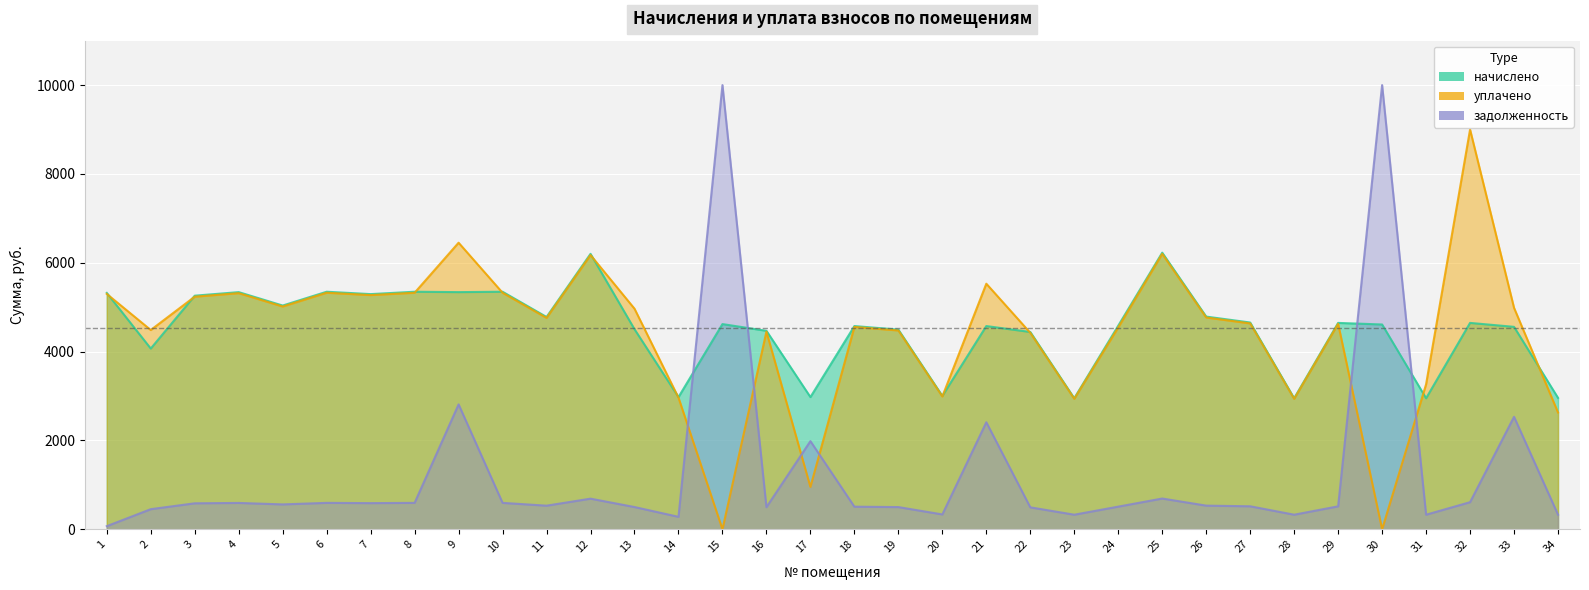

Is it true that начислено equals 5294.2 at 7?

True